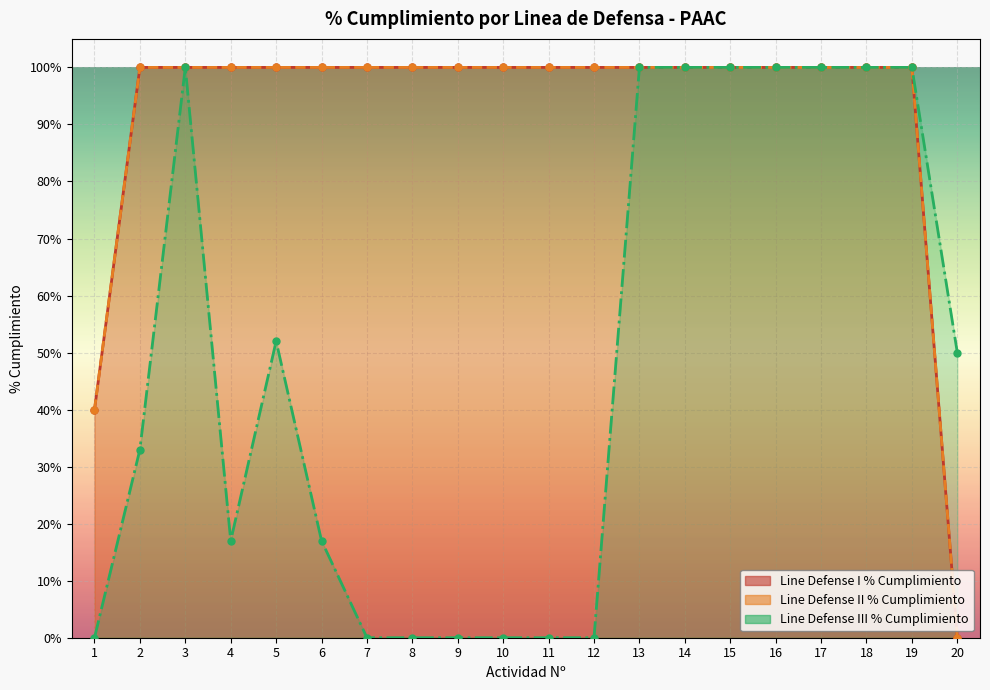

Where is Line Defense III % Cumplimiento nearest to the value 0?

1